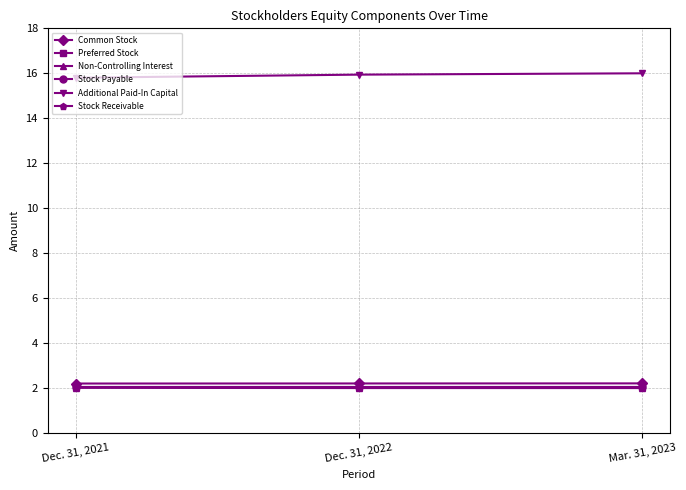

What is the greatest value displayed?

16.0